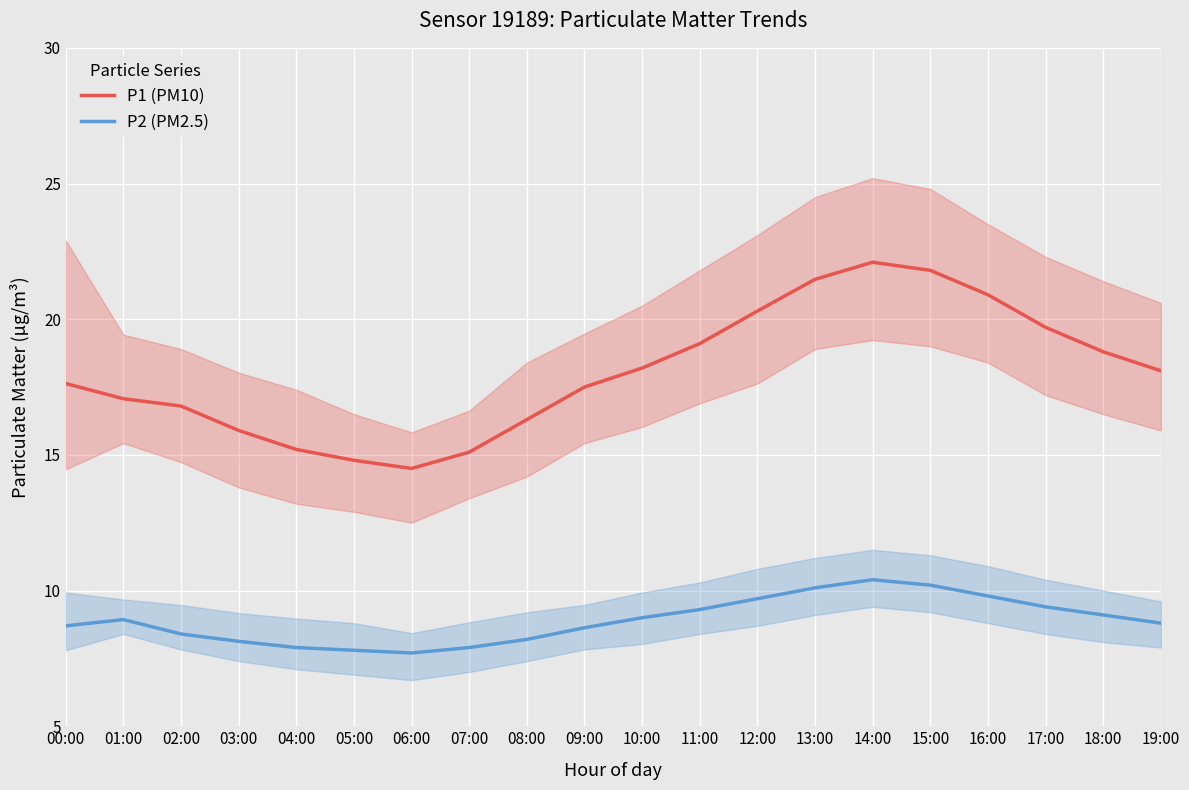

Reading left to right, list all the values displayed in this chart.

P1 (PM10): 00:00=17.6	01:00=17.1	02:00=16.8	03:00=15.9	04:00=15.2	05:00=14.8	06:00=14.5	07:00=15.1	08:00=16.3	09:00=17.5	10:00=18.2	11:00=19.1	12:00=20.3	13:00=21.5	14:00=22.1	15:00=21.8	16:00=20.9	17:00=19.7	18:00=18.8	19:00=18.1
P2 (PM2.5): 00:00=8.7	01:00=8.9	02:00=8.4	03:00=8.1	04:00=7.9	05:00=7.8	06:00=7.7	07:00=7.9	08:00=8.2	09:00=8.6	10:00=9.0	11:00=9.3	12:00=9.7	13:00=10.1	14:00=10.4	15:00=10.2	16:00=9.8	17:00=9.4	18:00=9.1	19:00=8.8